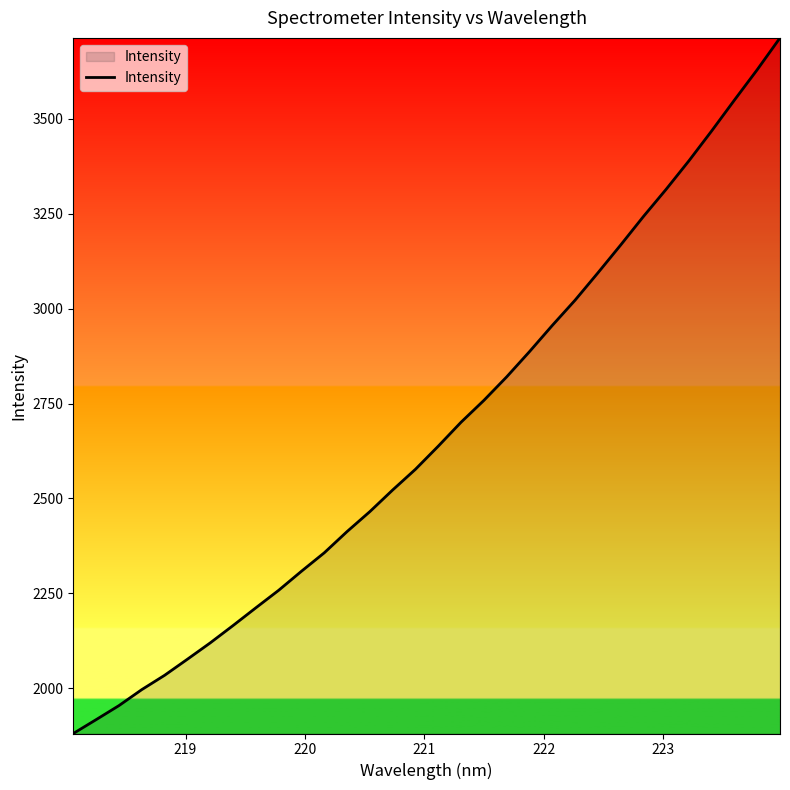

What is the difference between the maximum and minimum values?

1833.6